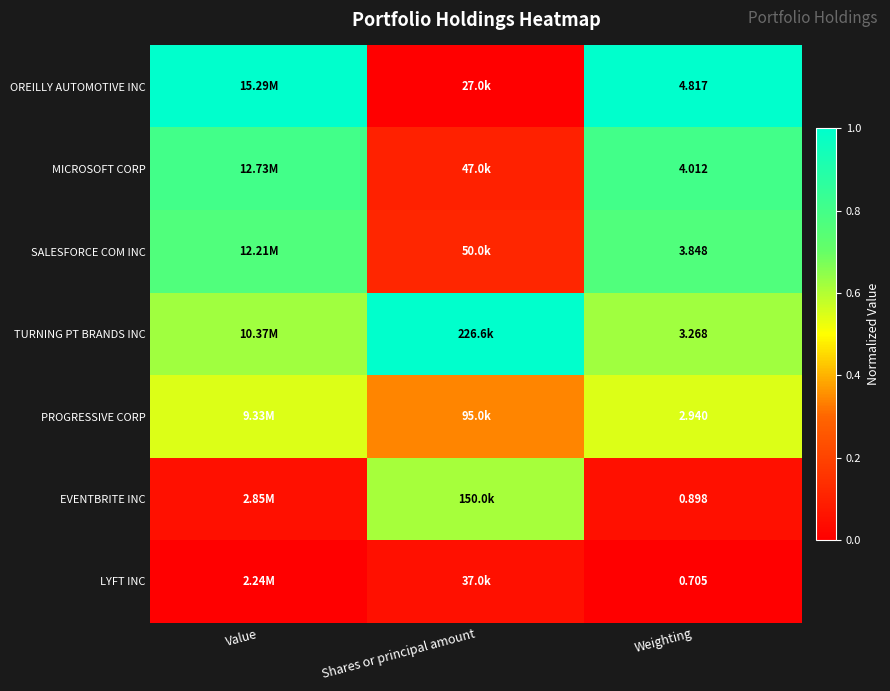

What is the maximum value shown in the chart?

1.0